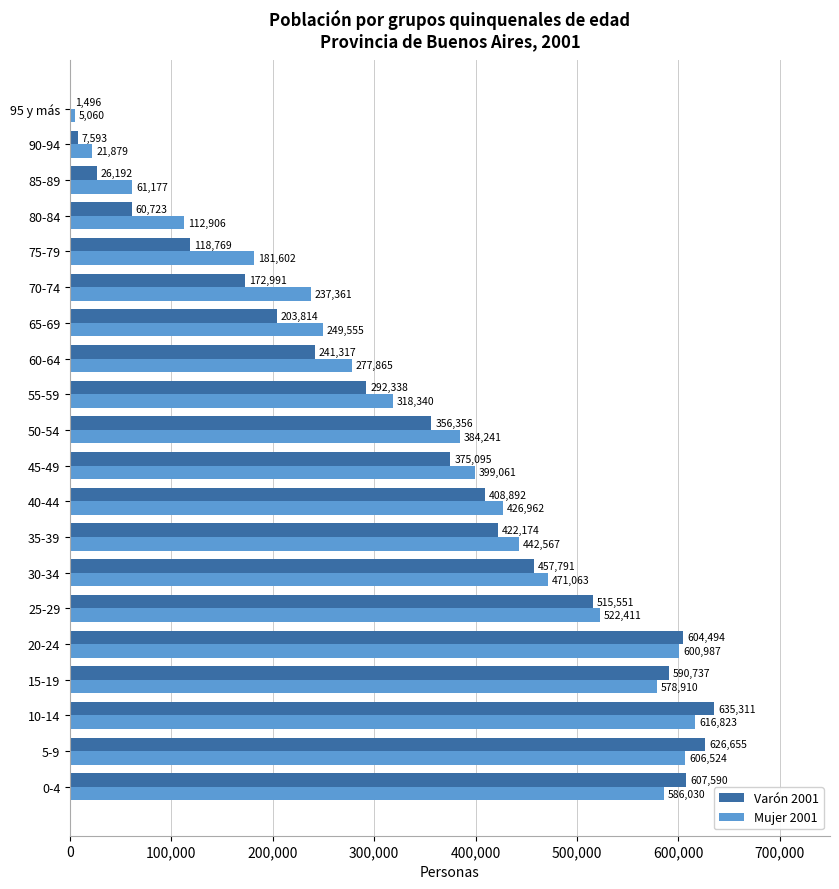

What is the maximum value shown in the chart?

635311